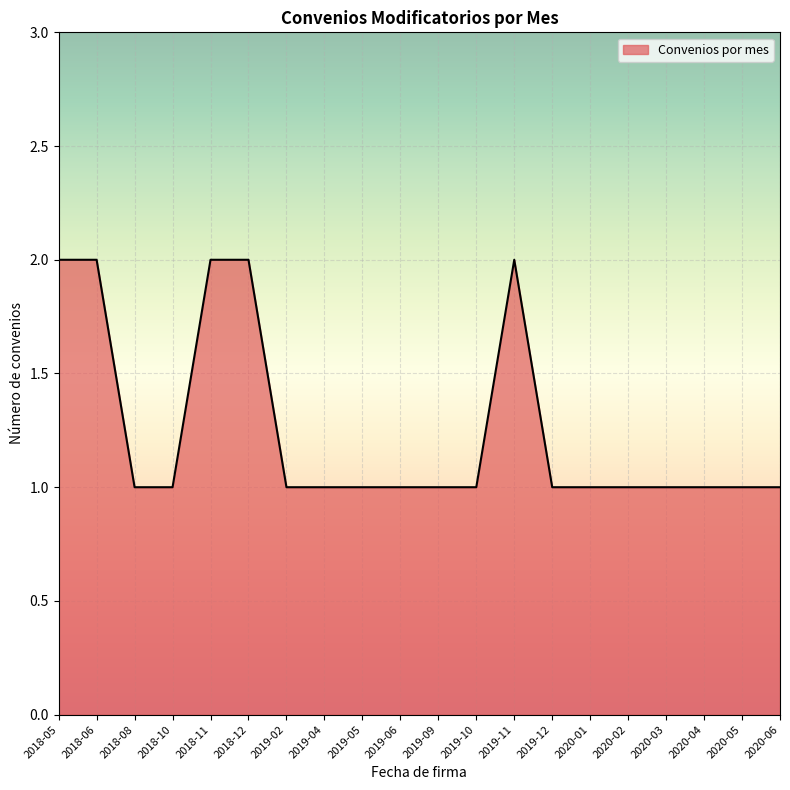

What is the difference between the maximum and minimum values?

1